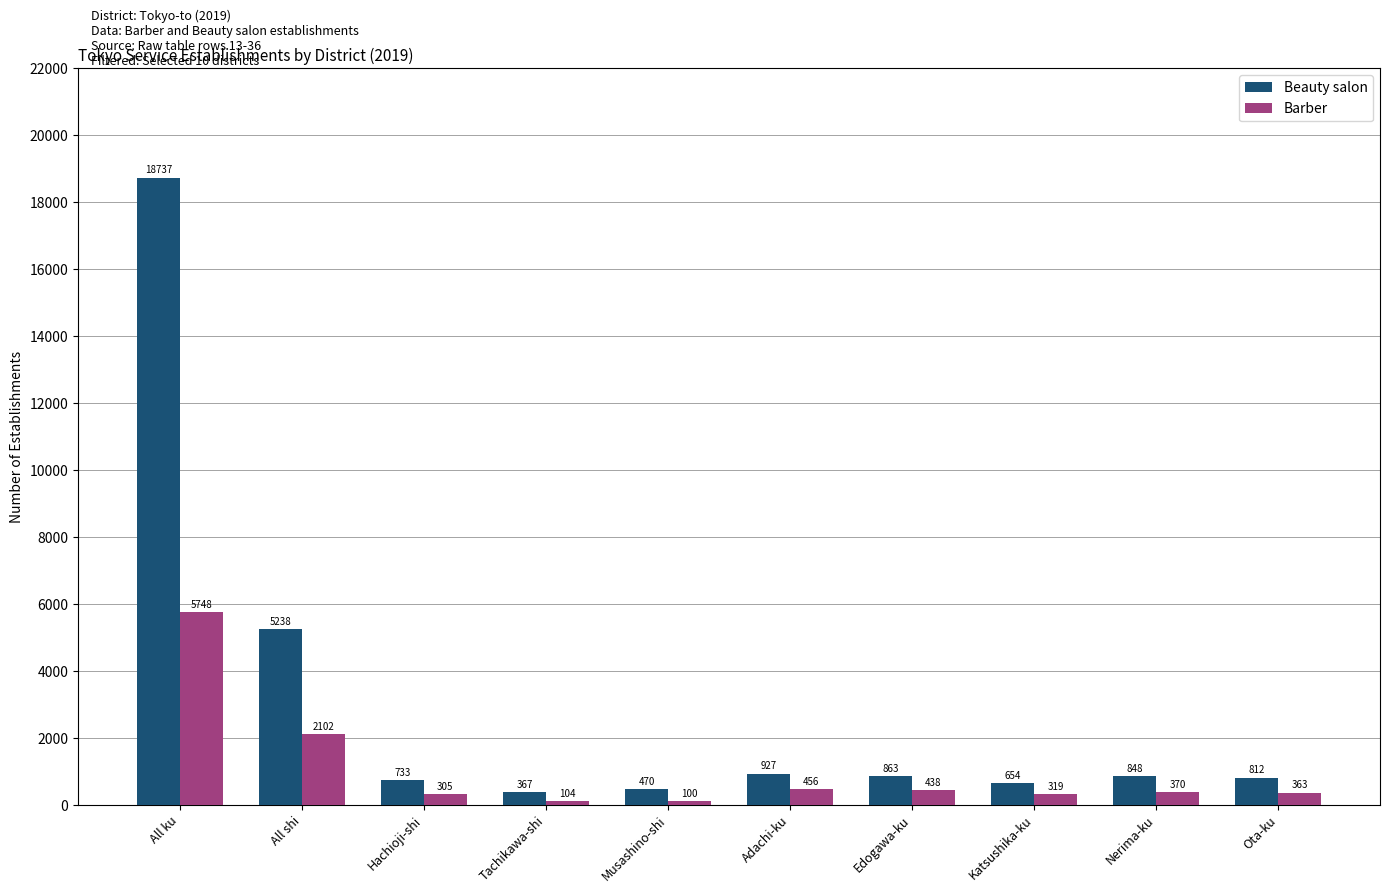

What is the value of the Barber bar at the 3rd from the left?

305